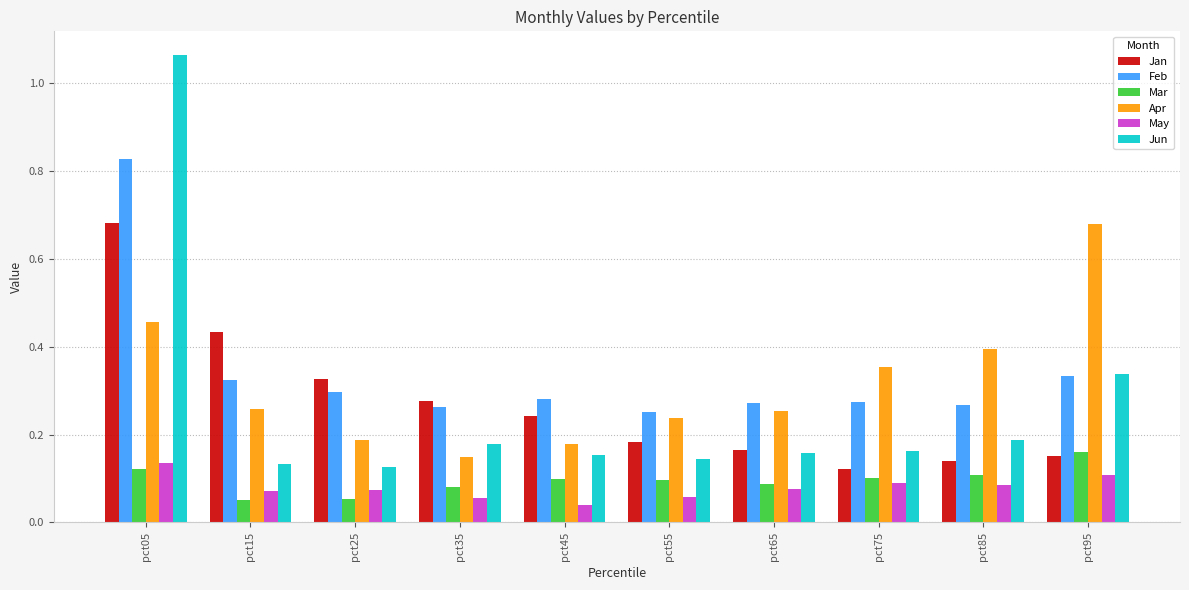

What is the difference between the maximum and minimum values in the Jun series?

0.9